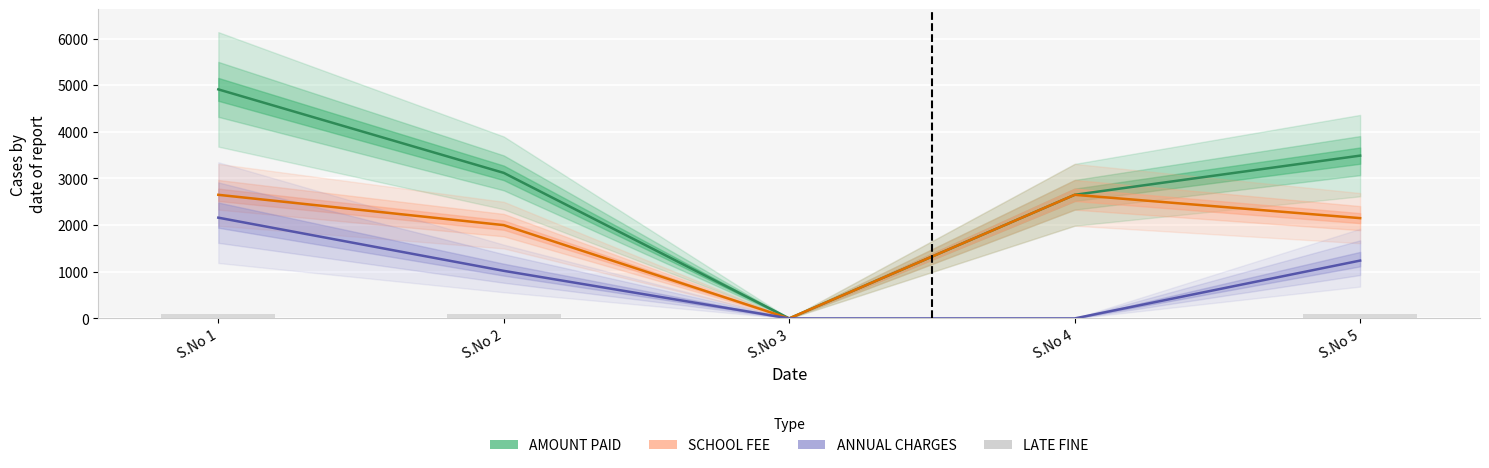

What is the total value across all series at S.No 1?

9820